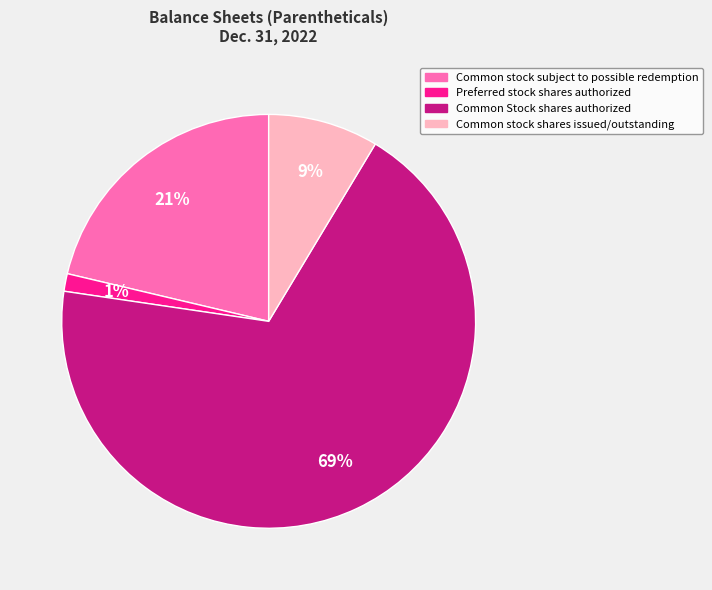

To the nearest percent, what percentage of the pie is Preferred stock shares authorized?

1%